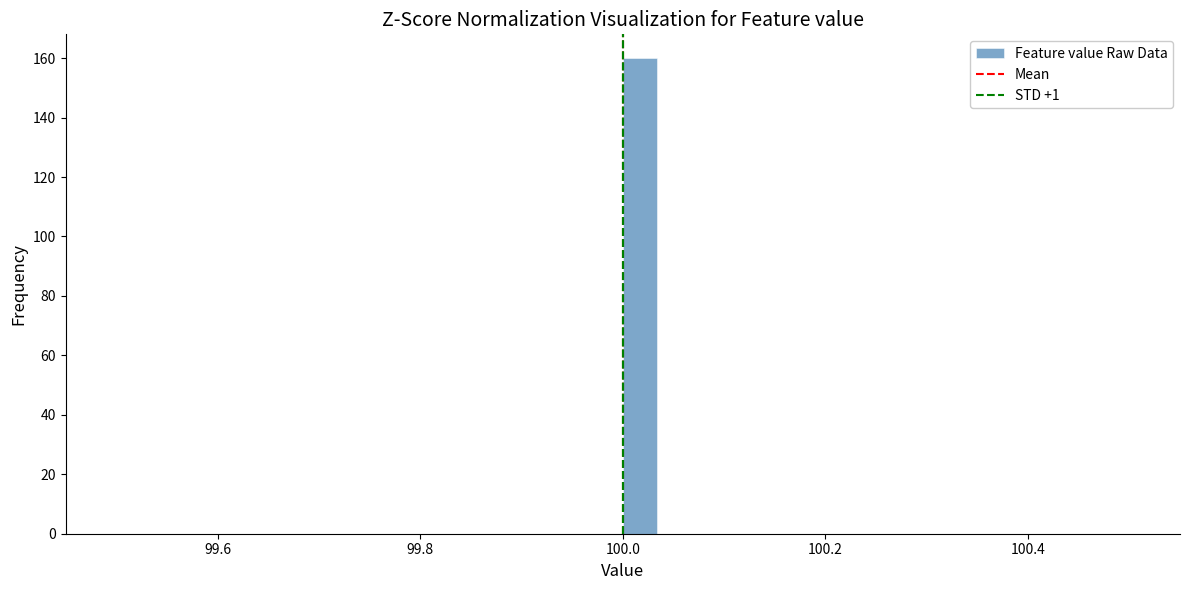

Around what value on the x-axis is the tallest bar? Give the approximate position of its centre, as read against the axis.

100.02